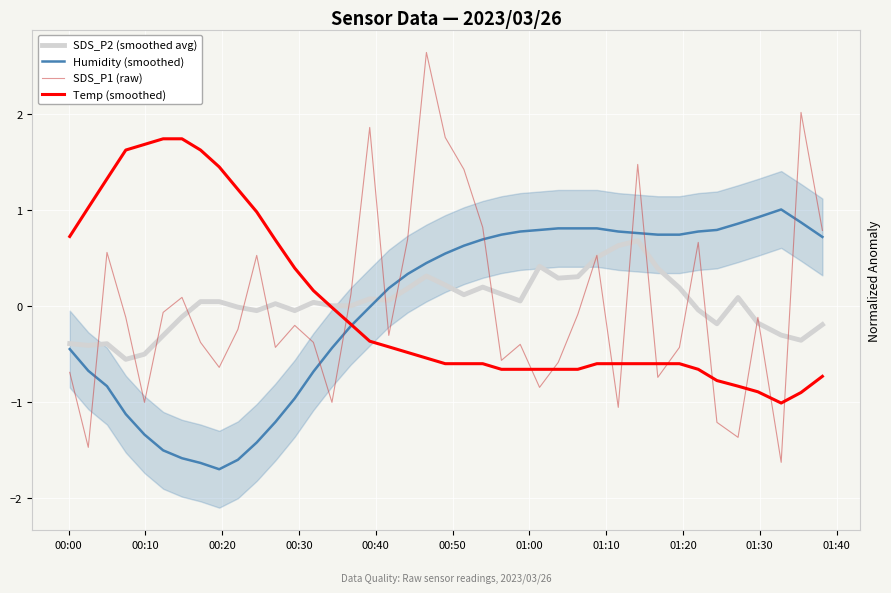

Which series has the largest total across all categories?

SDS_P2 (smoothed avg)